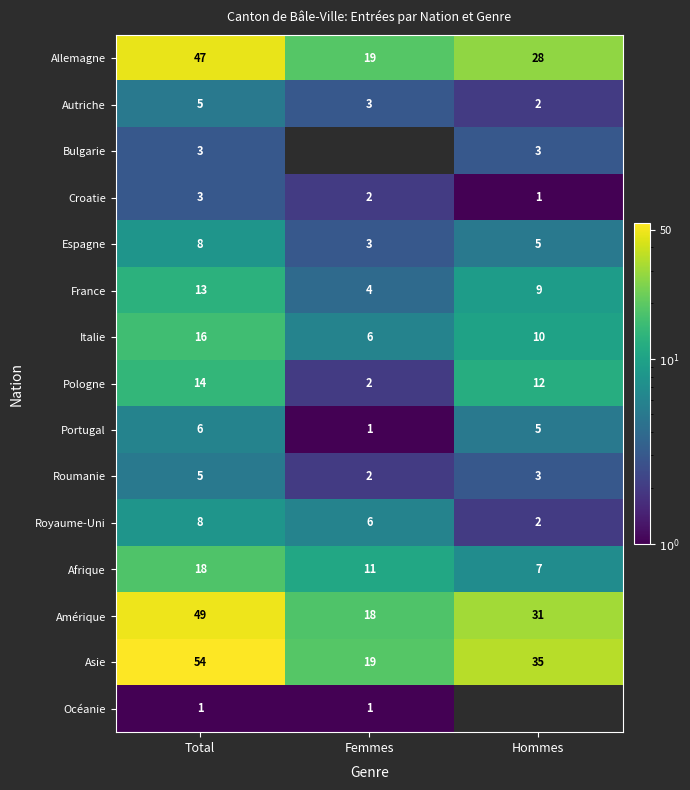

What is the sum of all Roumanie values?

10